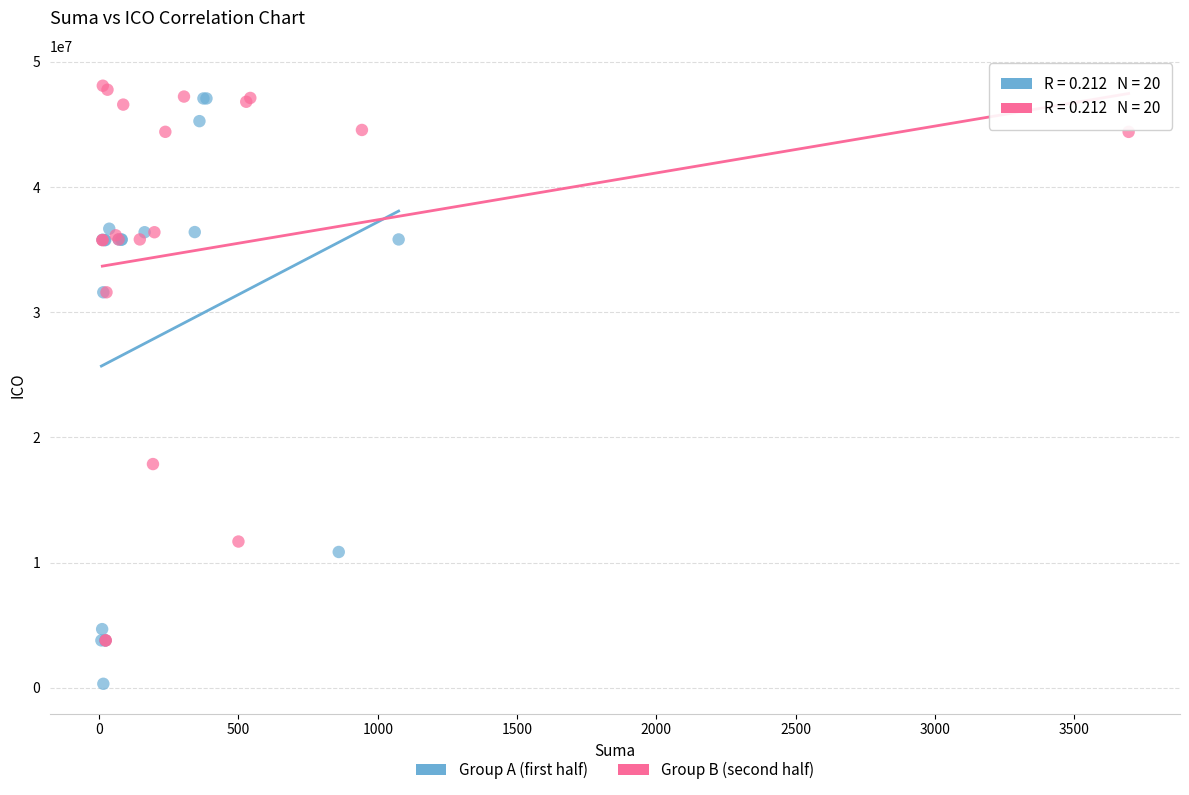

Which series has the largest Y range (max minus min)?

Group A (first half)